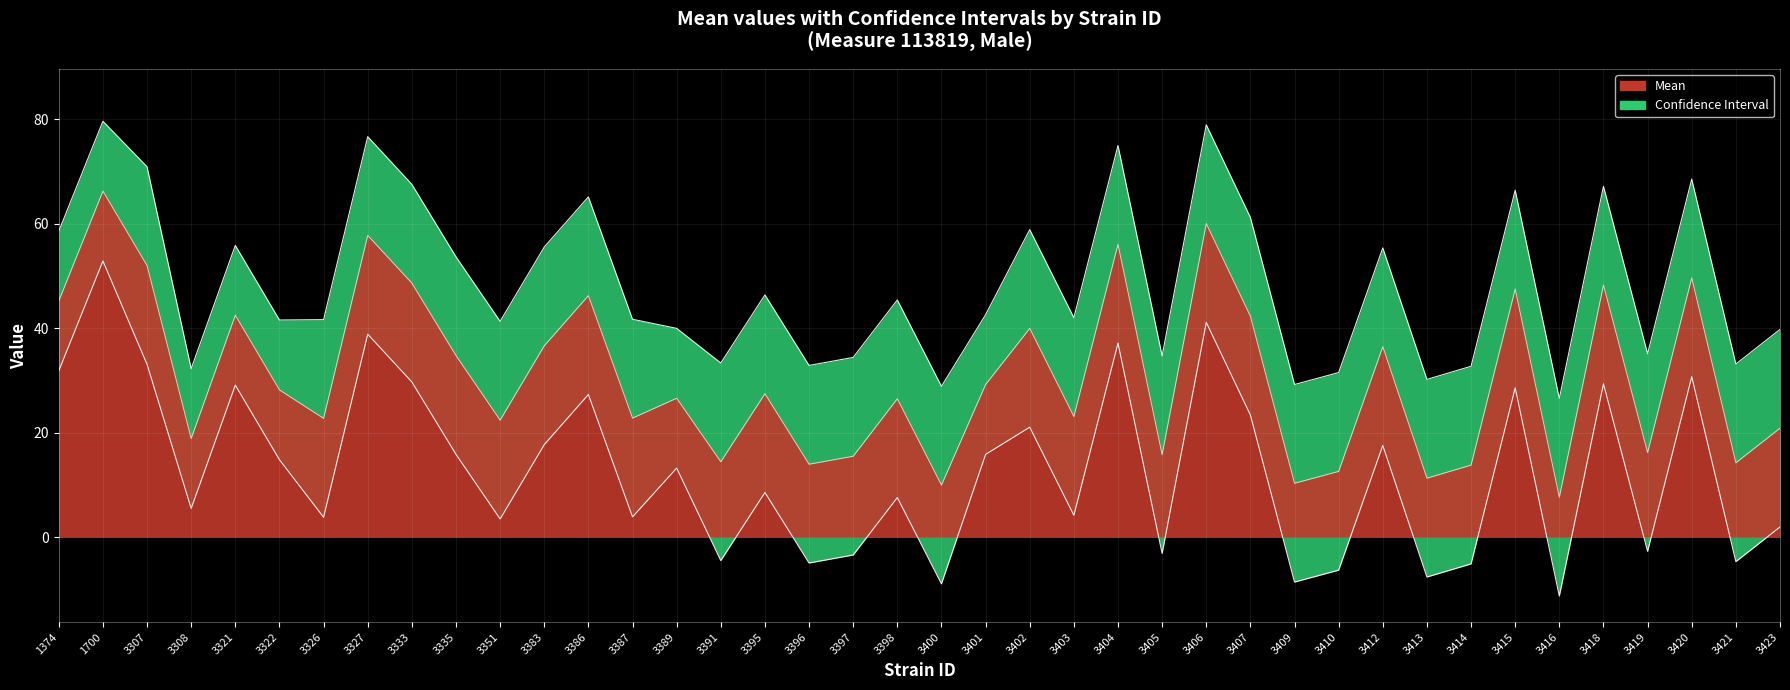

What position from the left is 29?

30